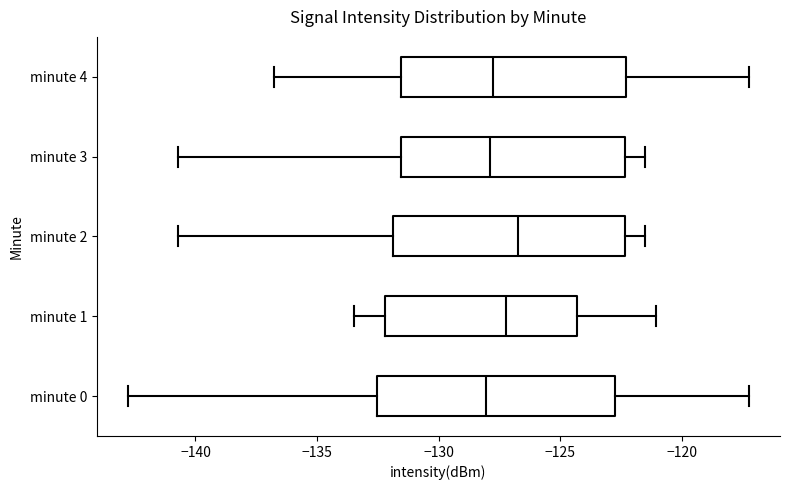

Where is the right edge of the box for minute 0 on the x-axis? The values are not printed on the chart, so give them approximately, as read against the axis.

-122.5